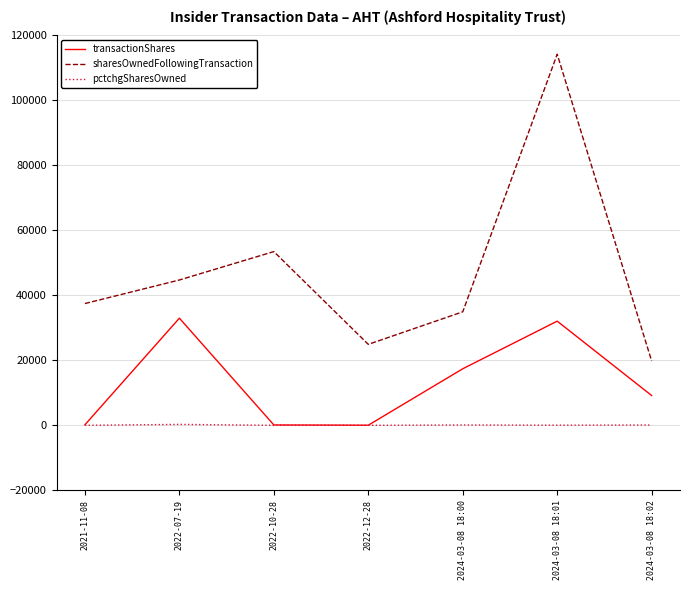

What is the minimum value for transactionShares?

30